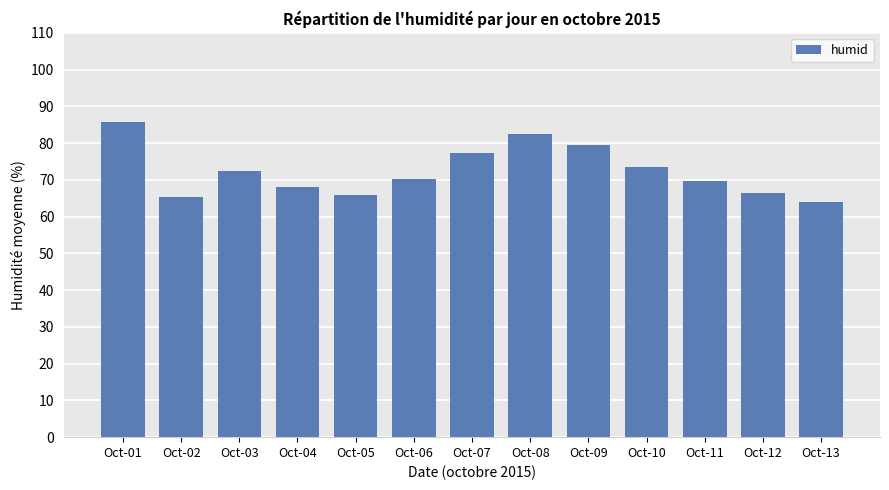

At which category does the chart reach its minimum across all series?

Oct-13